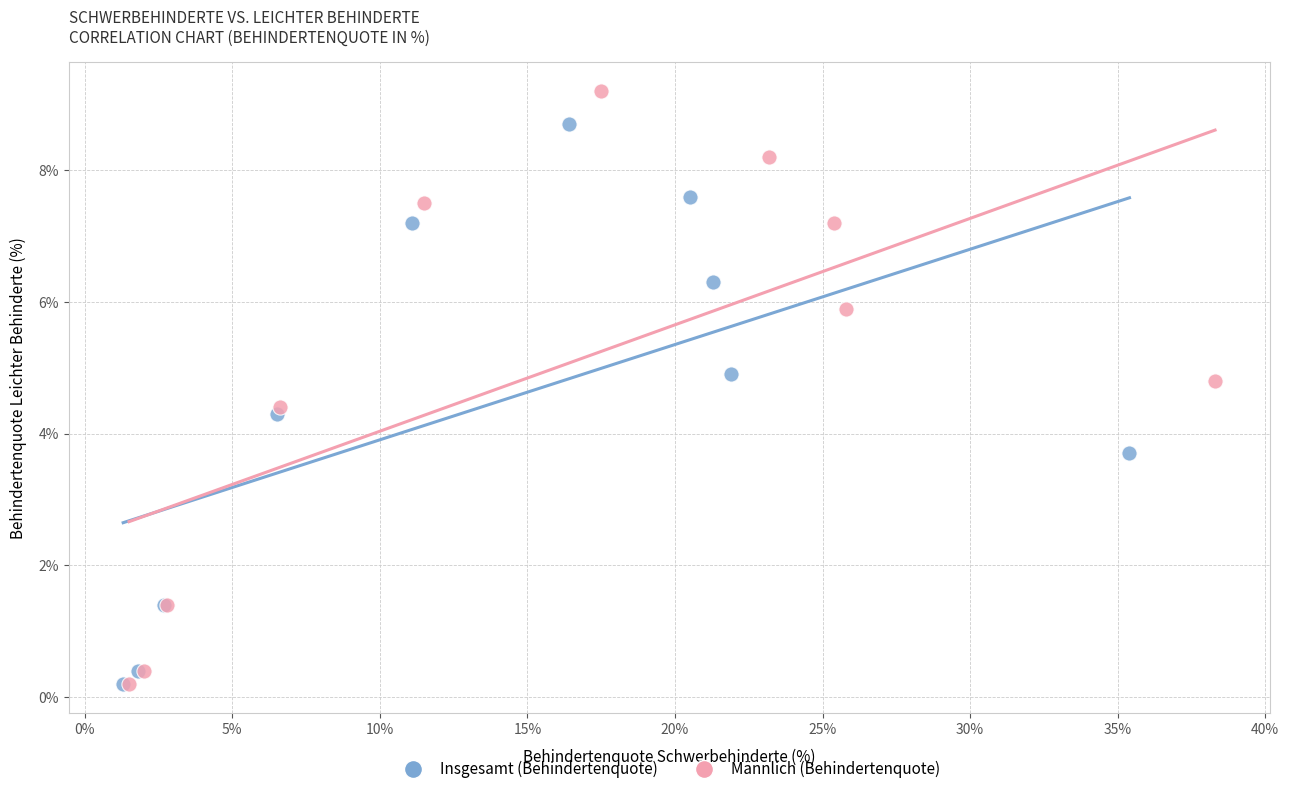

Which series has the largest Y range (max minus min)?

Männlich (Behindertenquote)